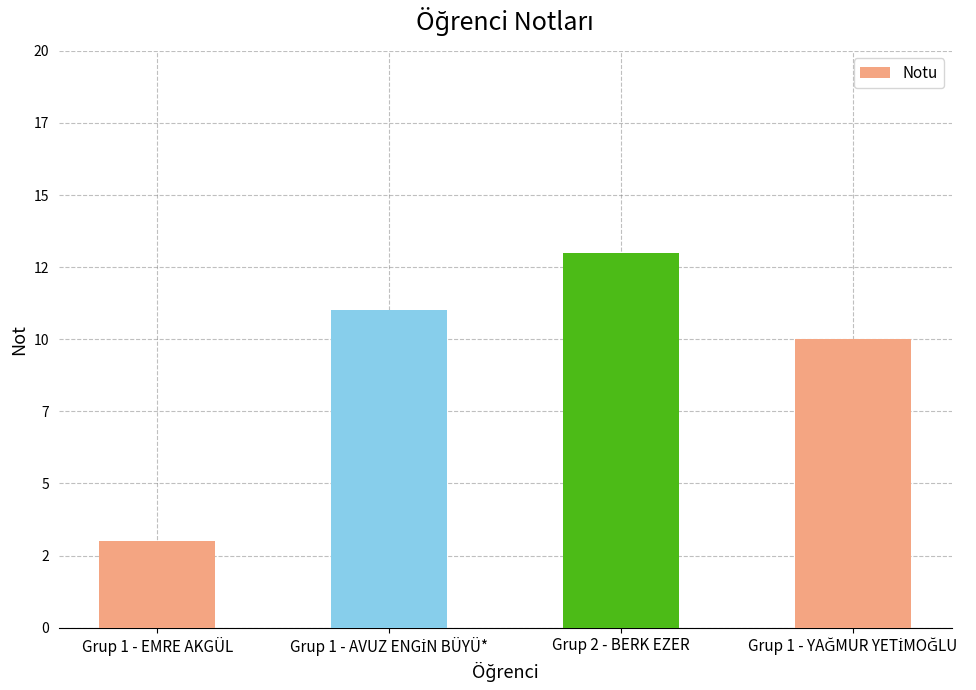

The chart shows a value of 1 at Grup 1 - EMRE AKGÜL. True or false?

False